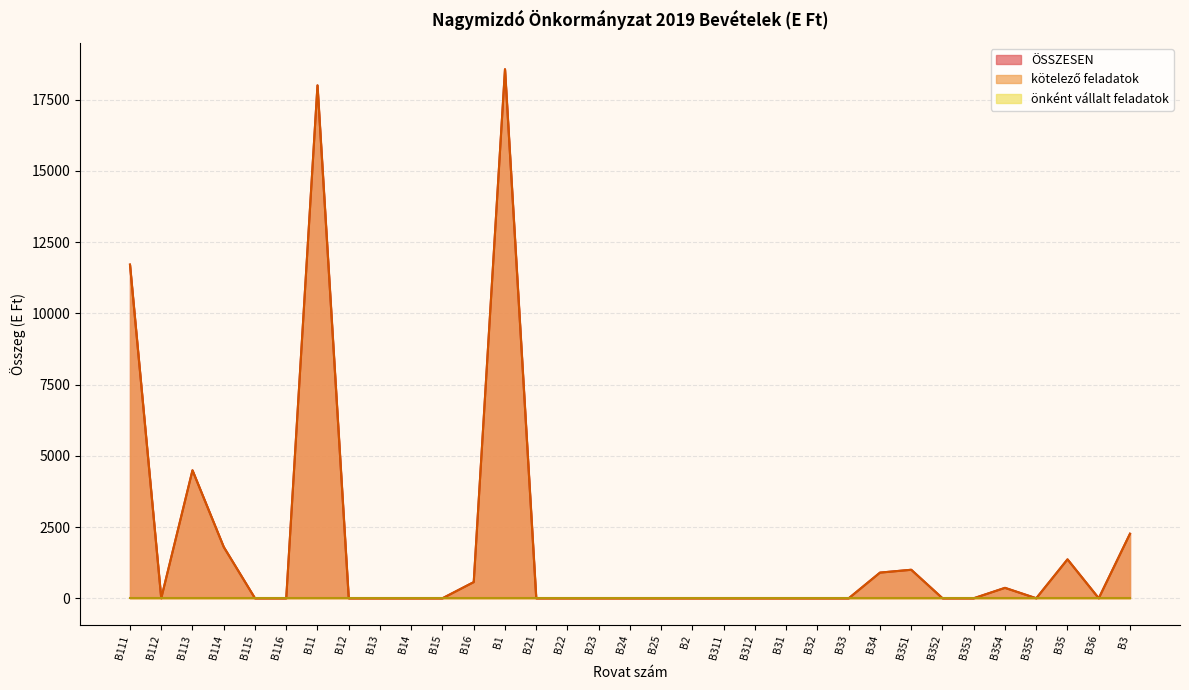

Which series has the largest range (max minus min)?

ÖSSZESEN